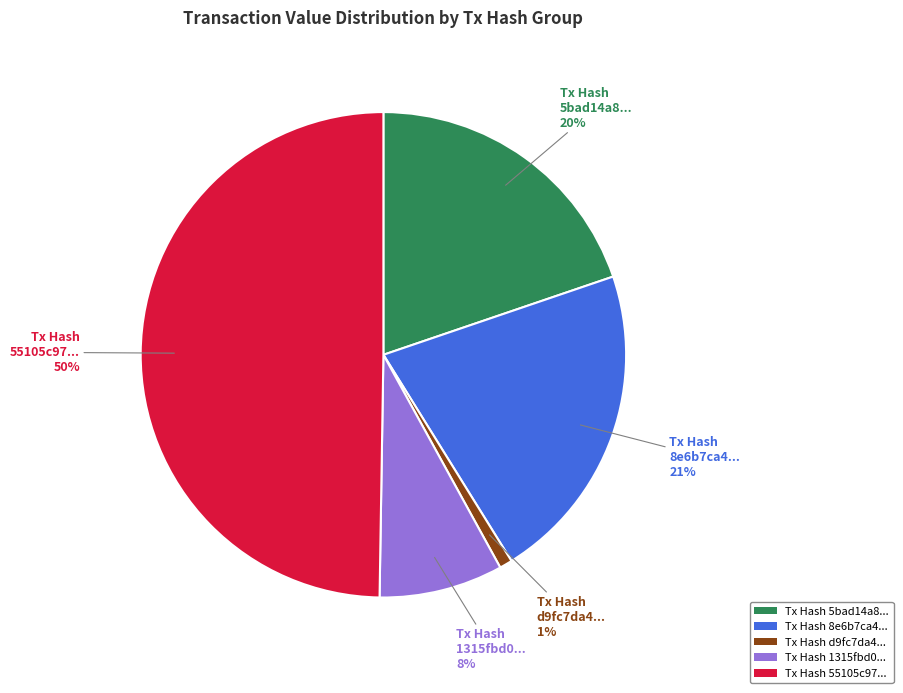

How many slices are in this pie chart?

5